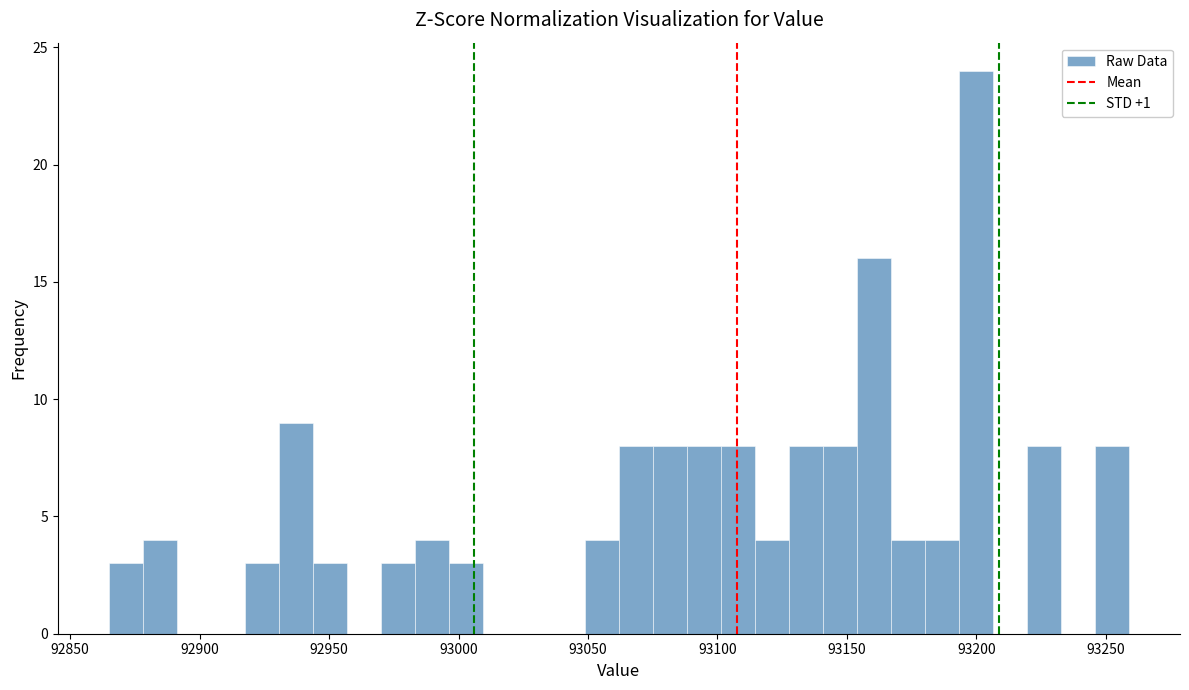

Read against the x-axis, roughly where is the centre of the tallest bar?

93200